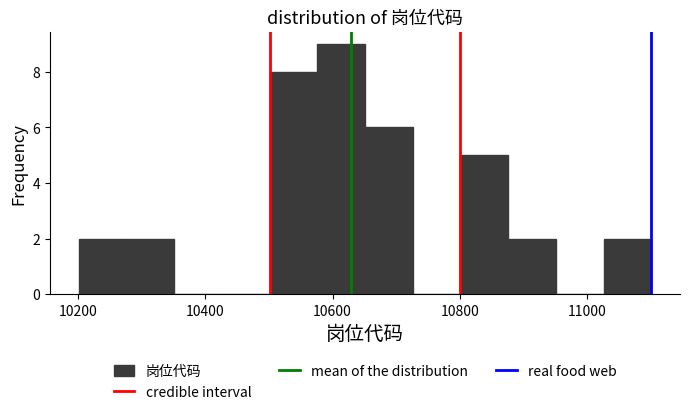

Around what value on the x-axis is the tallest bar? Give the approximate position of its centre, as read against the axis.

10620